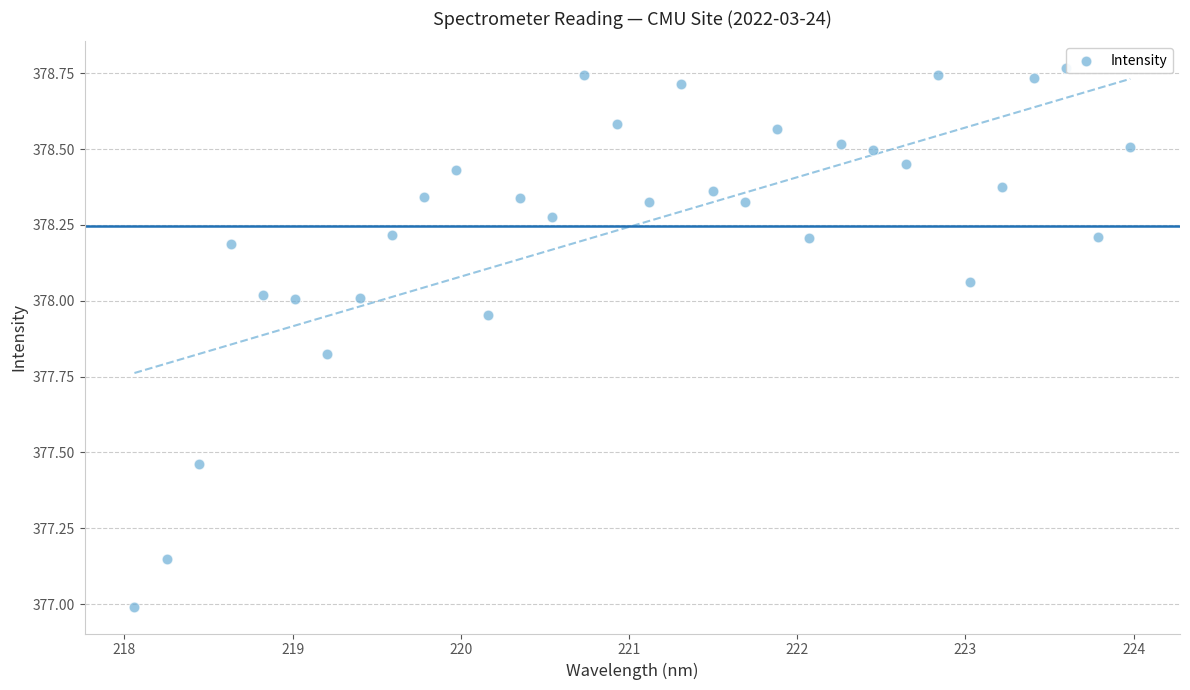

What is the range of X values (max minus min)?

5.9